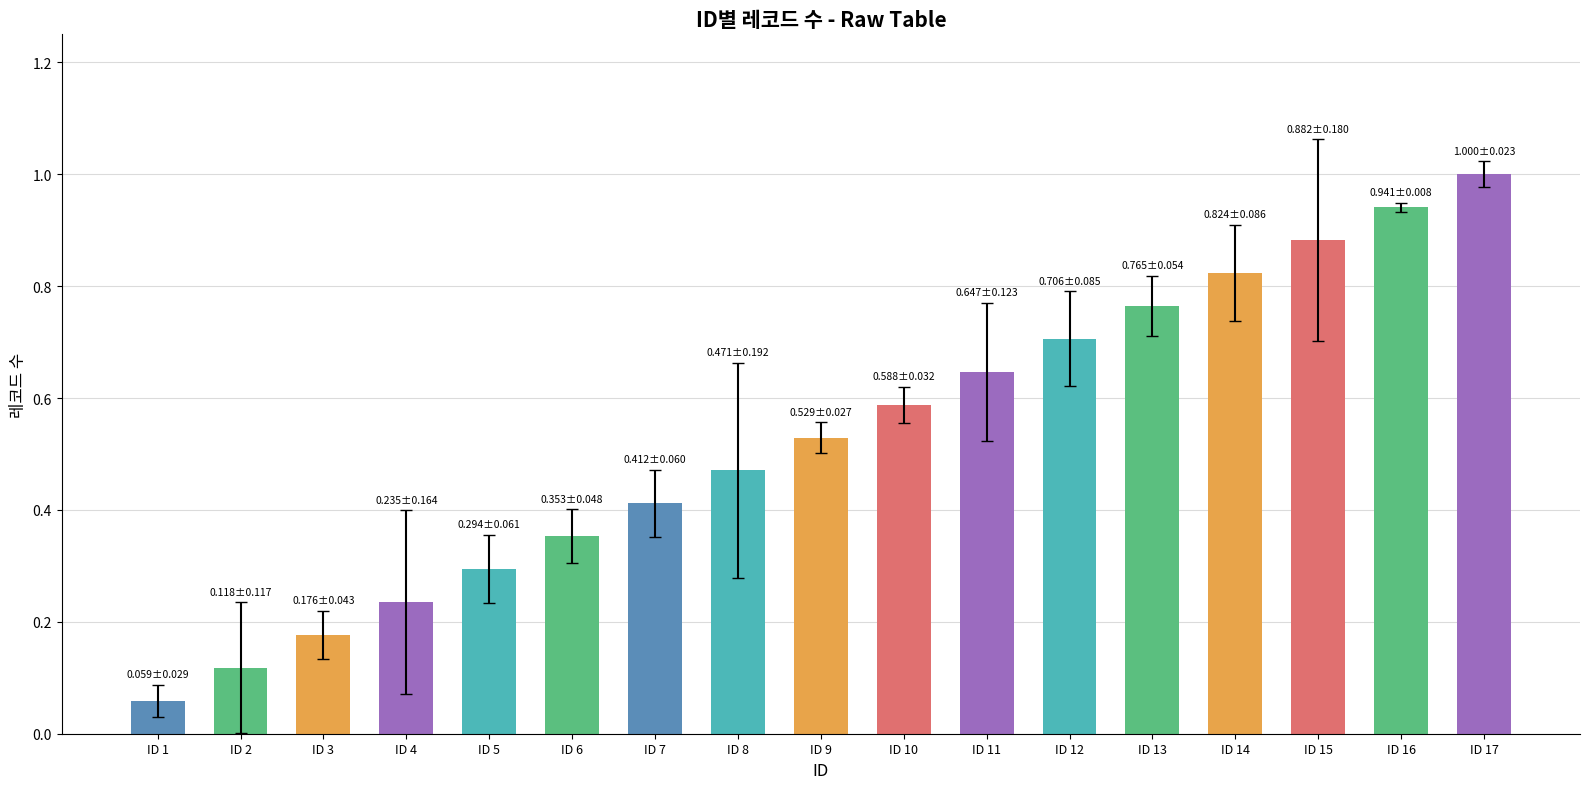

List the labels in order of value, largest first.

ID 17, ID 16, ID 15, ID 14, ID 13, ID 12, ID 11, ID 10, ID 9, ID 8, ID 7, ID 6, ID 5, ID 4, ID 3, ID 2, ID 1